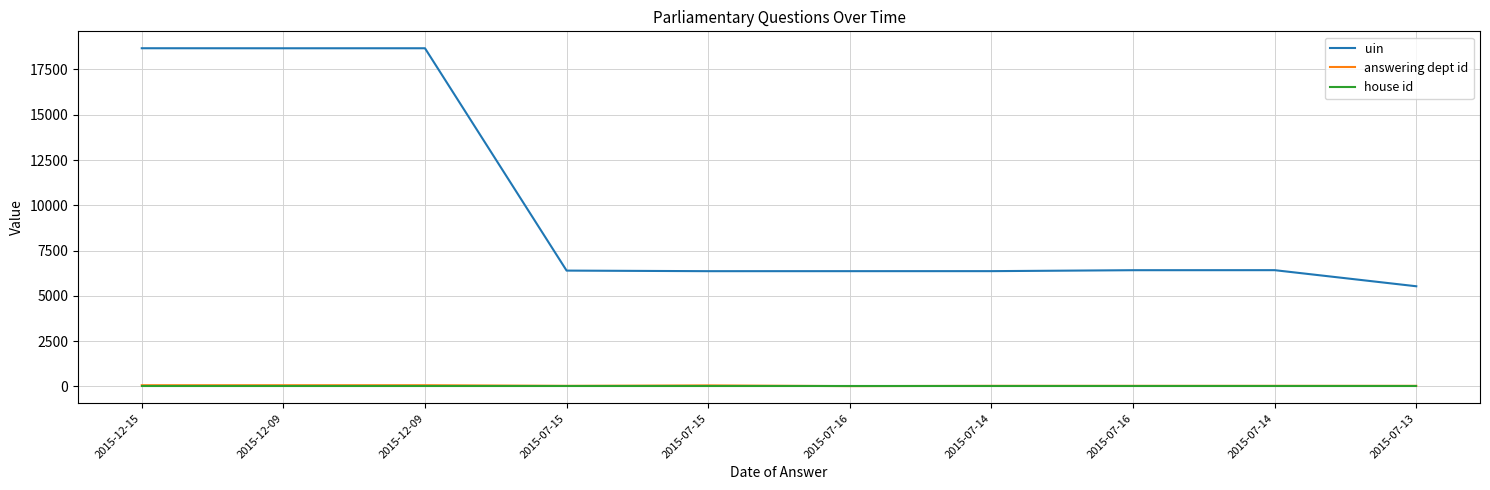

List the series in order of their peak value, lowest first.

house id, answering dept id, uin